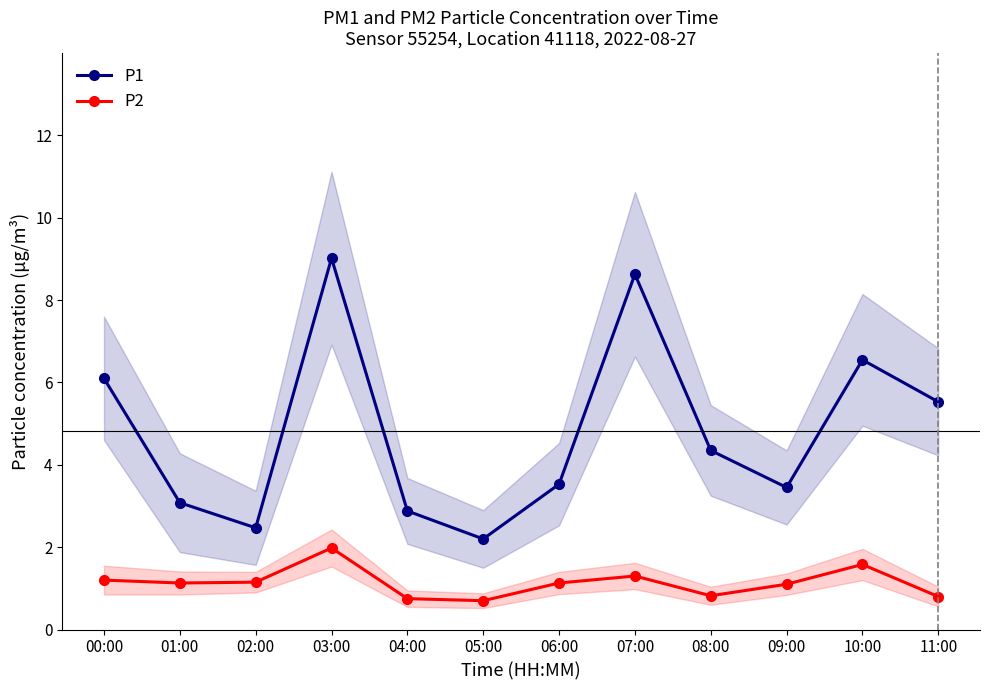

Rank the categories by P2 value from lowest to highest.

05:00, 04:00, 11:00, 08:00, 09:00, 01:00, 06:00, 02:00, 00:00, 07:00, 10:00, 03:00